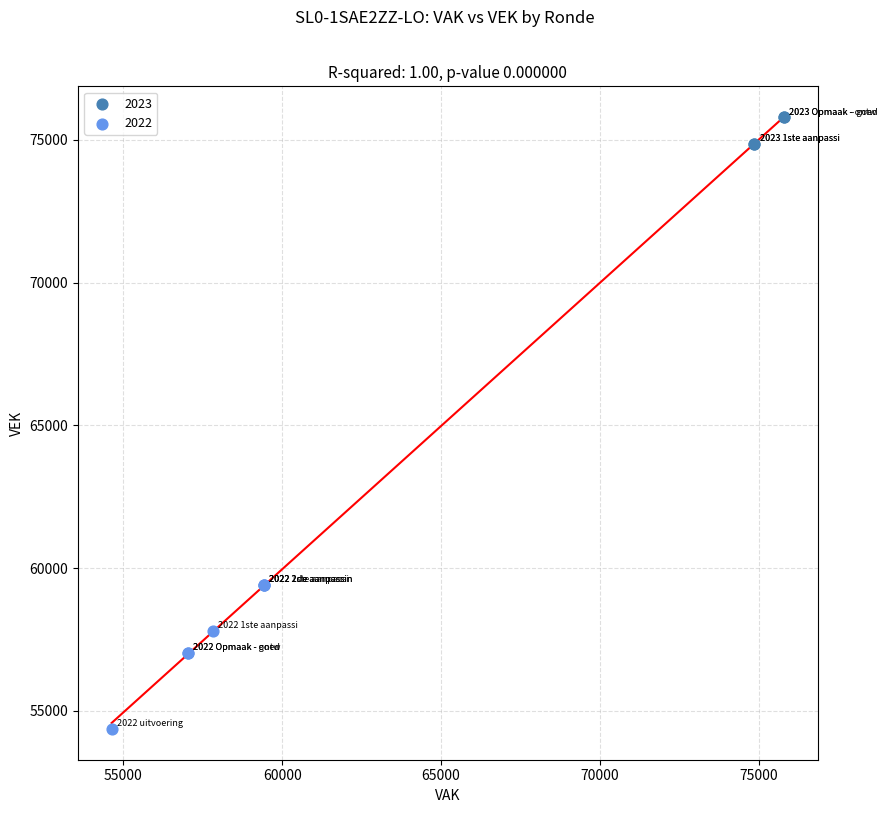

Which series reaches the minimum Y coordinate?

2022